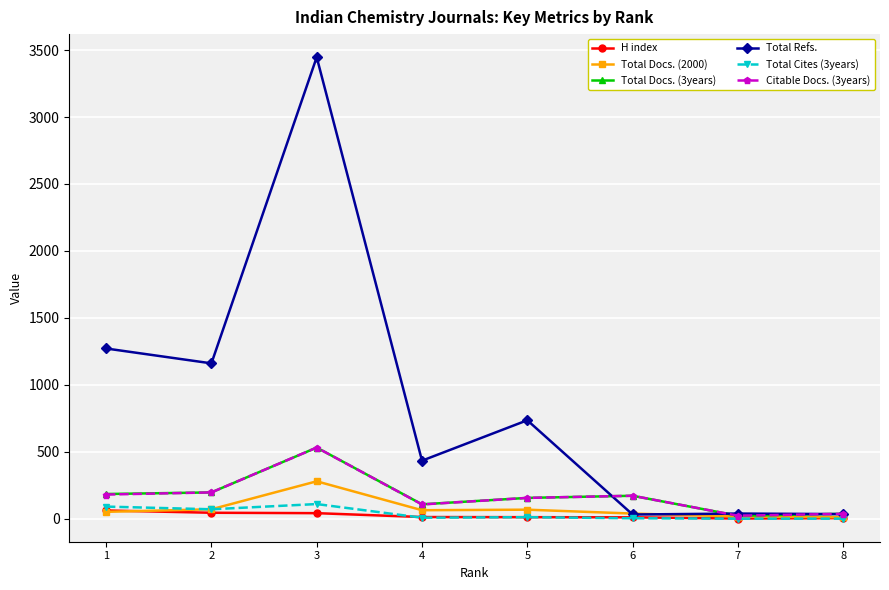

At which category is the sum across all series the highest?

3